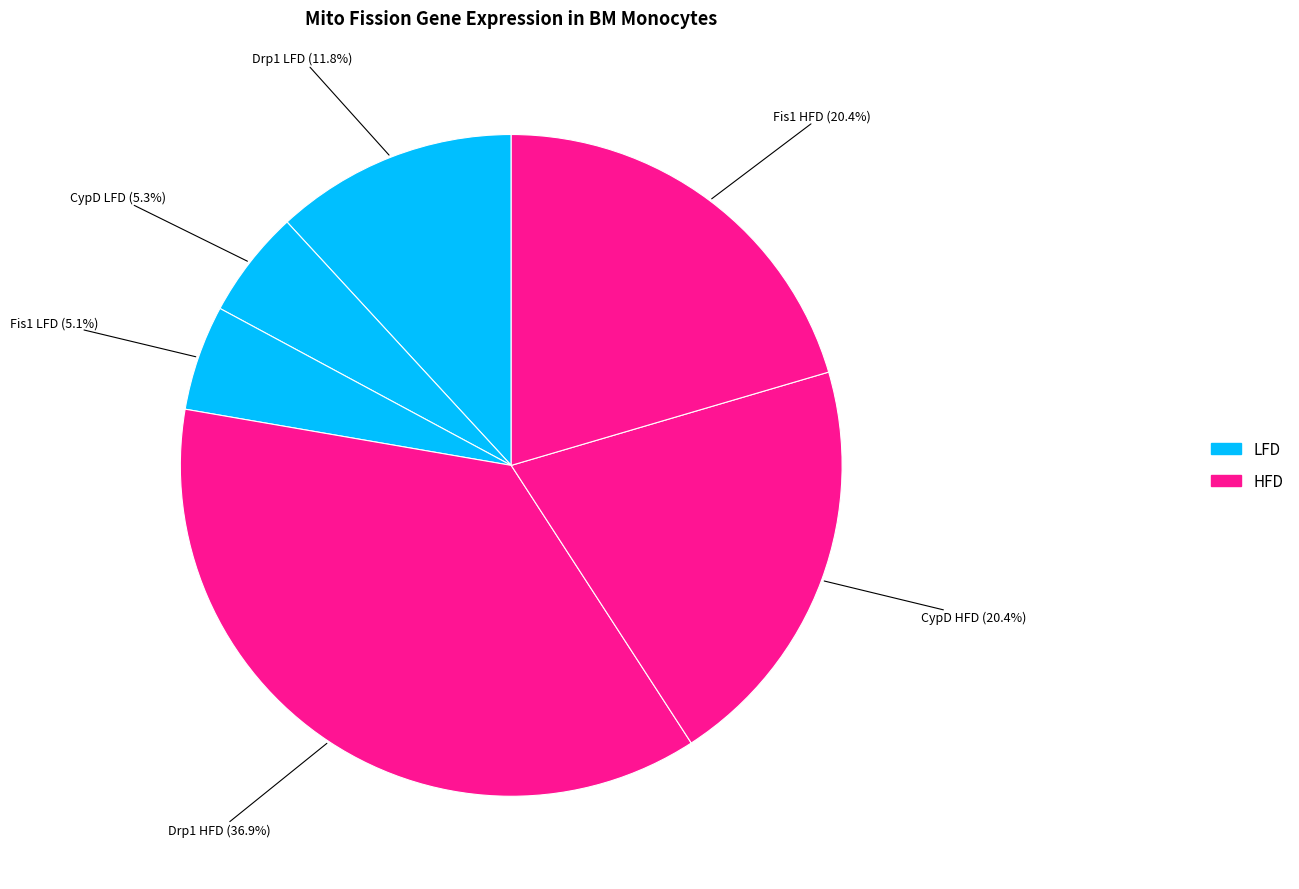

Which category has the smallest portion of the pie?

Fis1 LFD